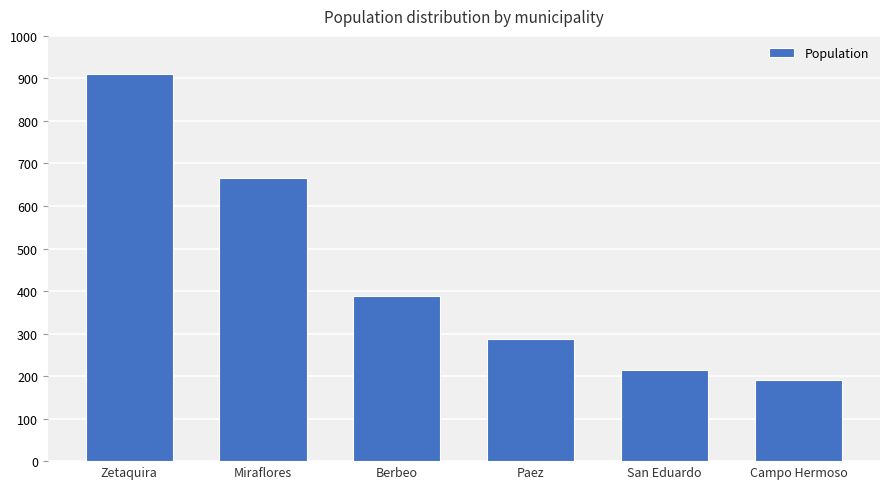

What is the value of the 1st bar from the left?

911